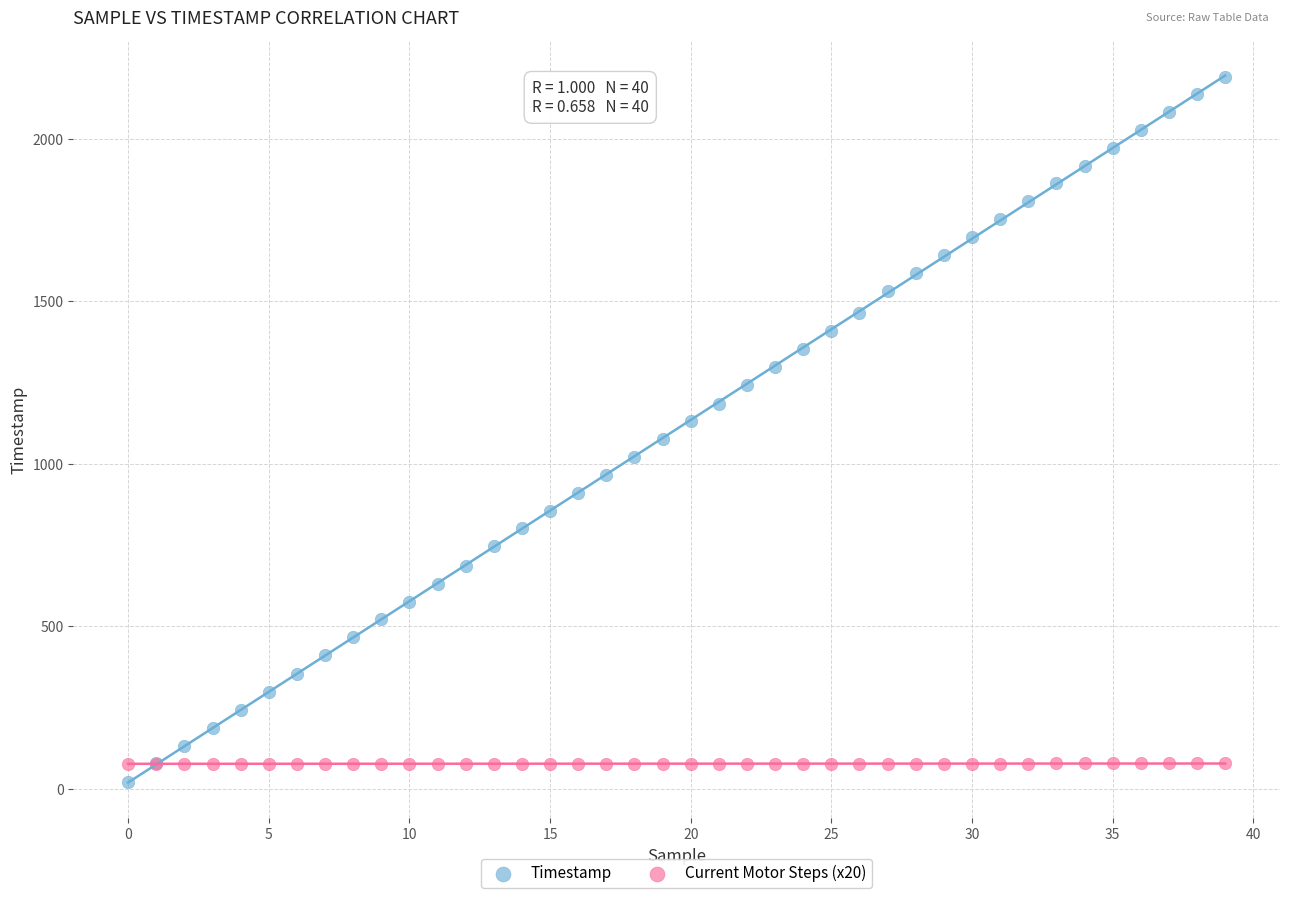

Which series has the largest Y range (max minus min)?

Timestamp